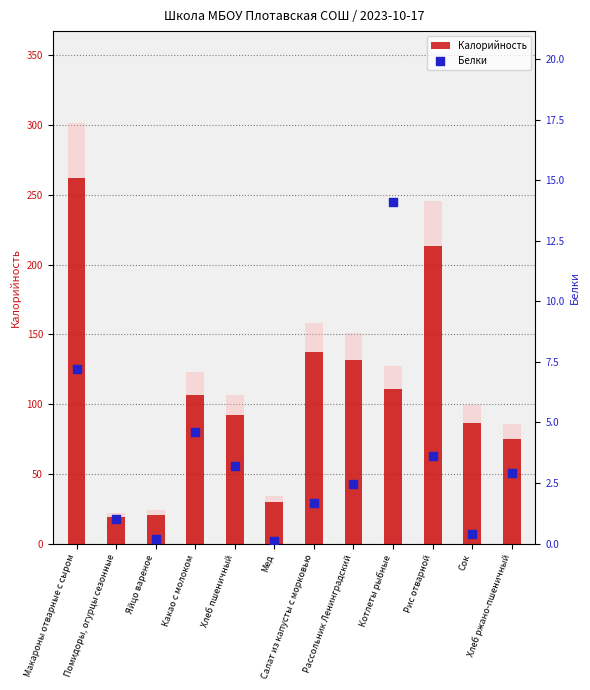

Is the value of Белки at Сок greater than the value of Калорийность at Яйцо вареное?

No